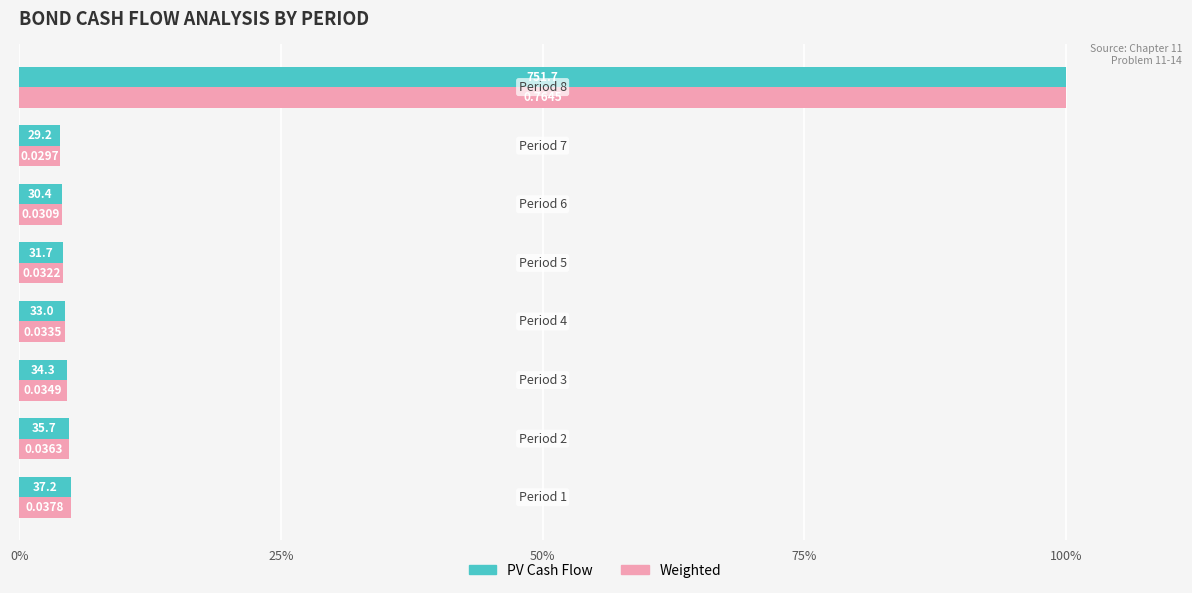

Rank the series by their average value, from highest to lowest.

PV Cash Flow, Weighted